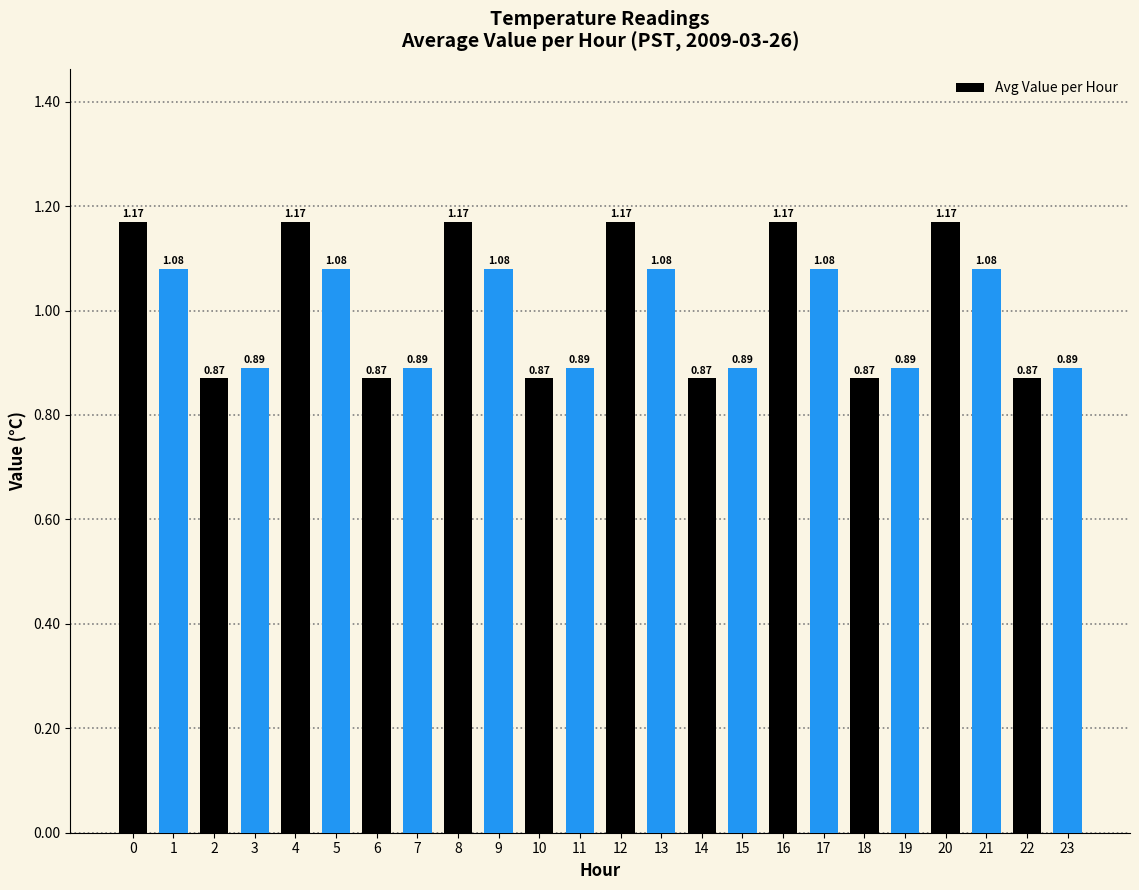

What is the difference between the maximum and second lowest values?

0.3